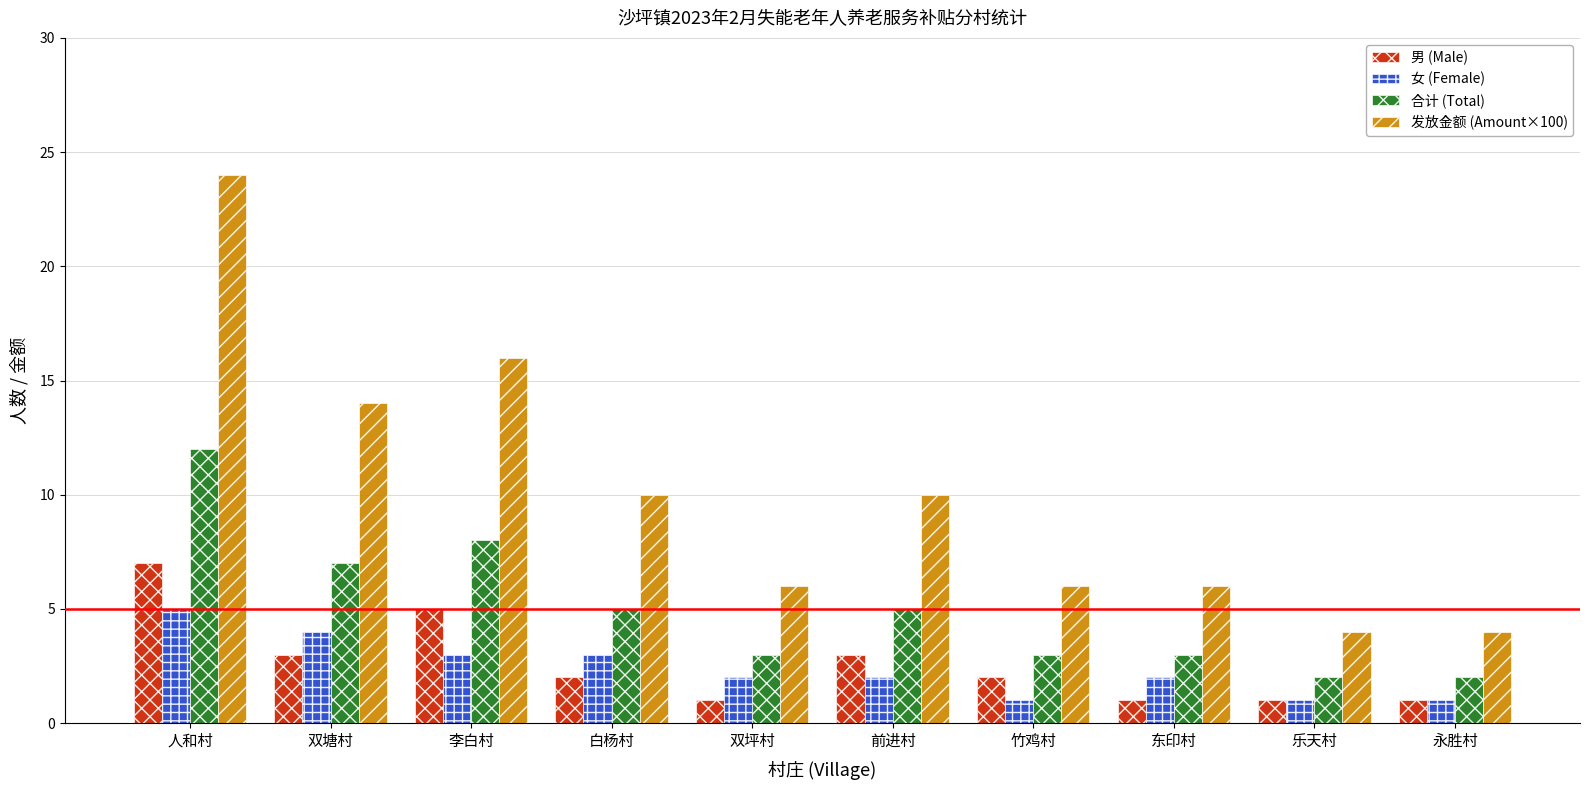

What is the label of the 5th bar from the right?

前进村